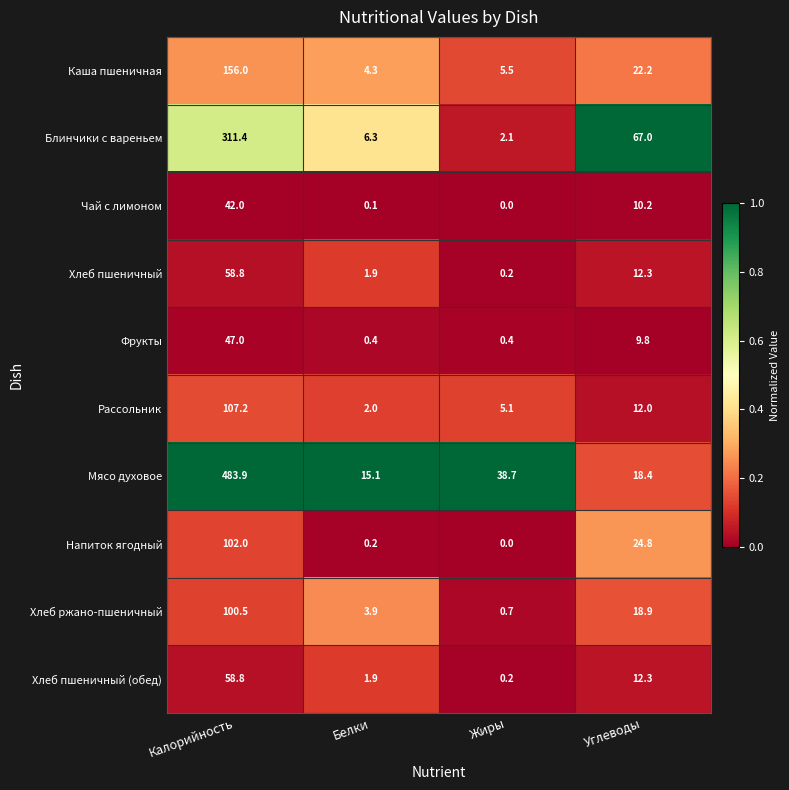

What is the difference between the maximum and minimum values in the Блинчики с вареньем series?

309.3